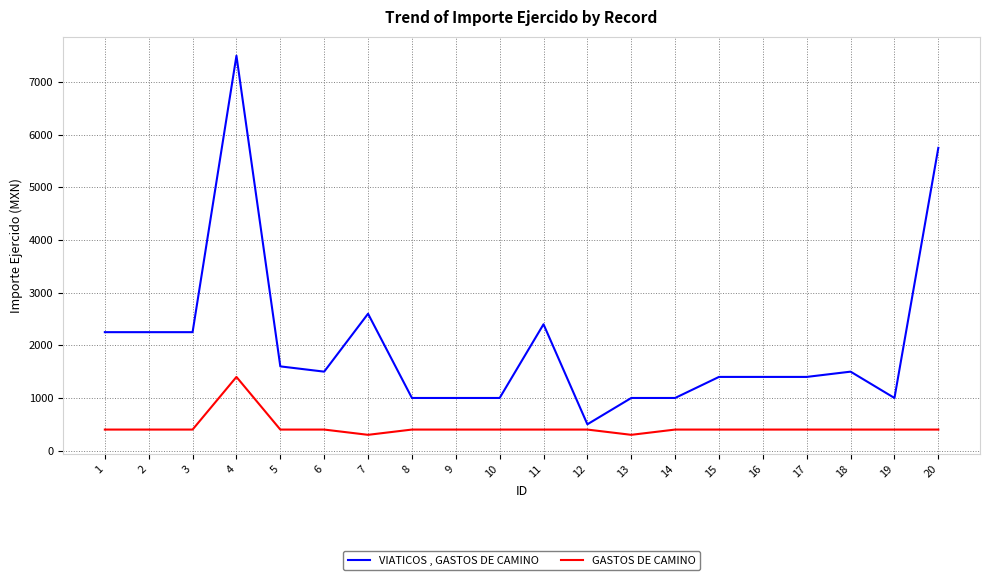

What are all the series names shown in the legend?

VIATICOS , GASTOS DE CAMINO, GASTOS DE CAMINO